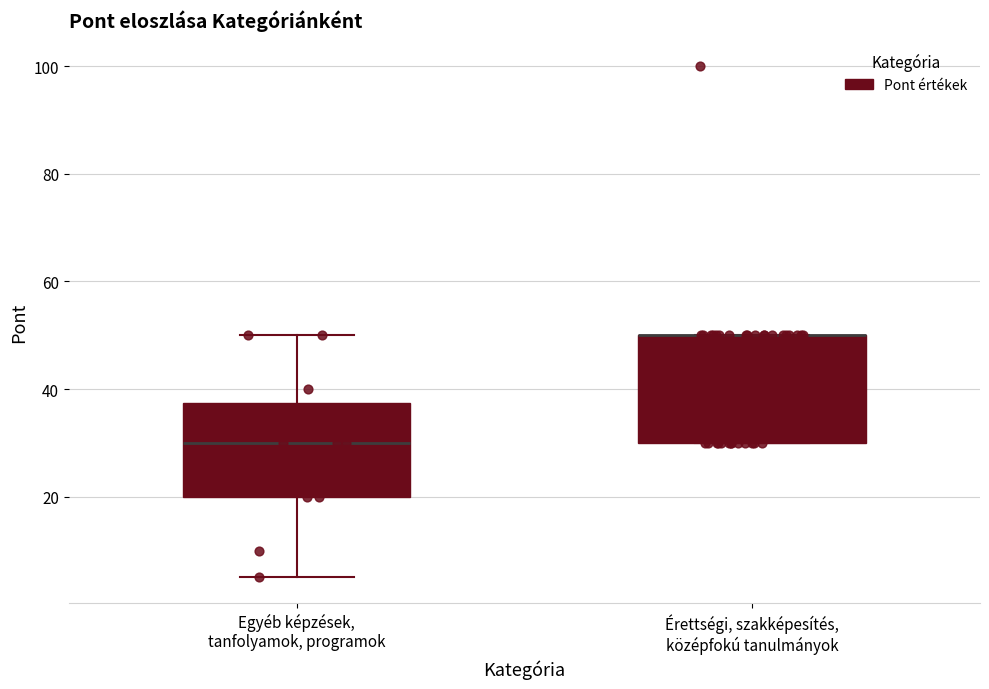

Where does the upper whisker of the box for Egyéb képzések, tanfolyamok, programok end on the y-axis? The values are not printed on the chart, so give them approximately, as read against the axis.

50